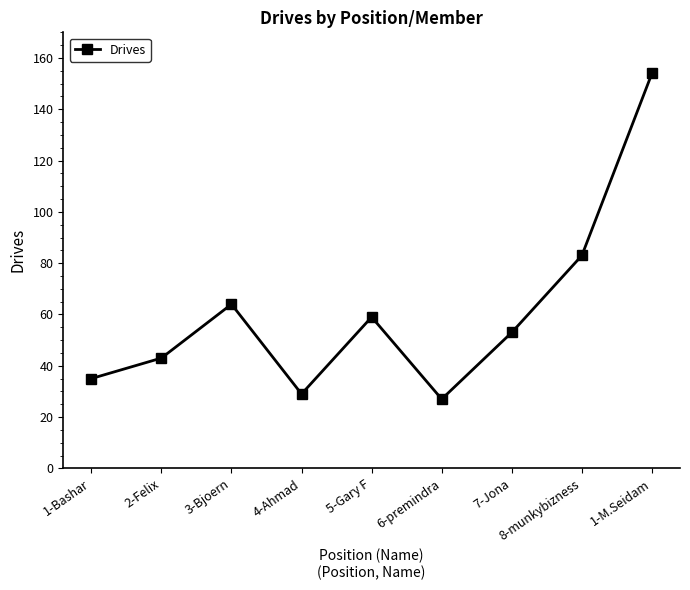

How many points are lower than both their immediate neighbors (excluding endpoints)?

2